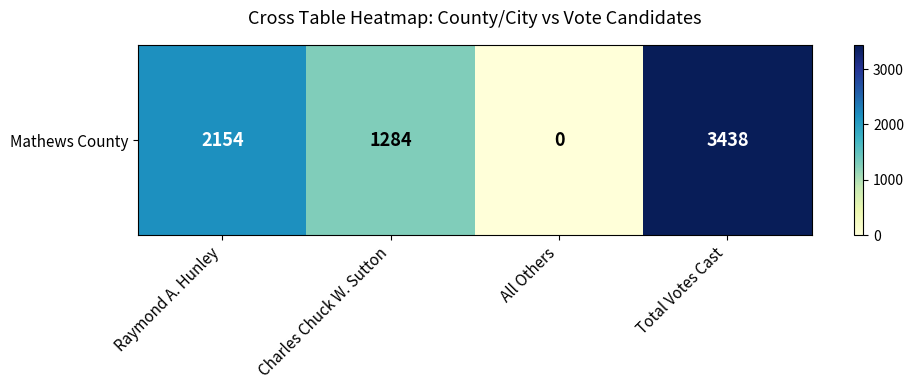

Rank the categories by value from highest to lowest.

Total Votes Cast, Raymond A. Hunley, Charles Chuck W. Sutton, All Others